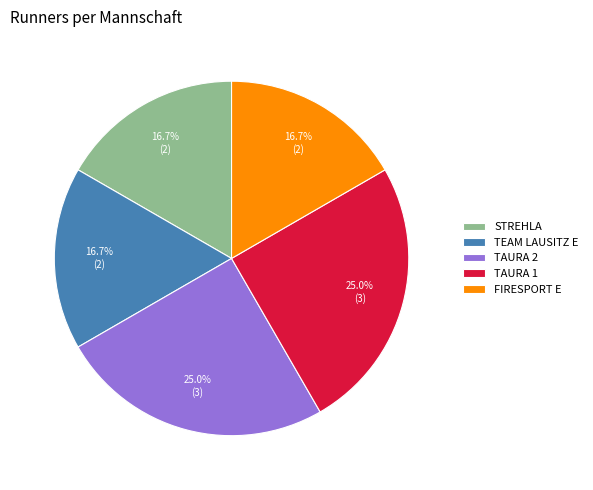

Combined, do STREHLA and TAURA 1 account for over 50%?

No